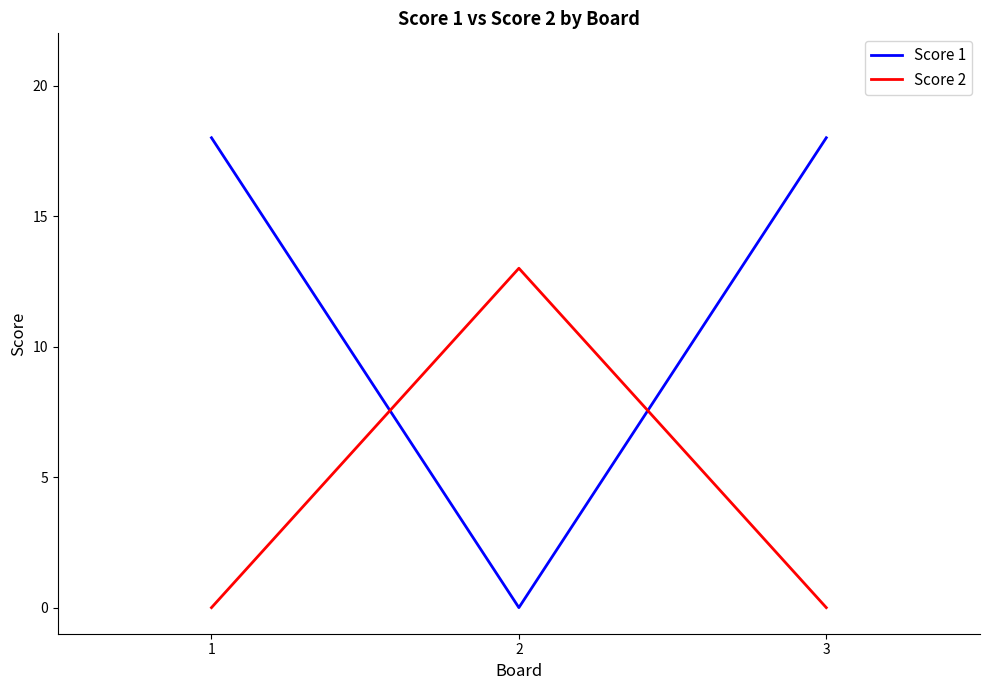

What is the highest value of the Score 1 series?

18